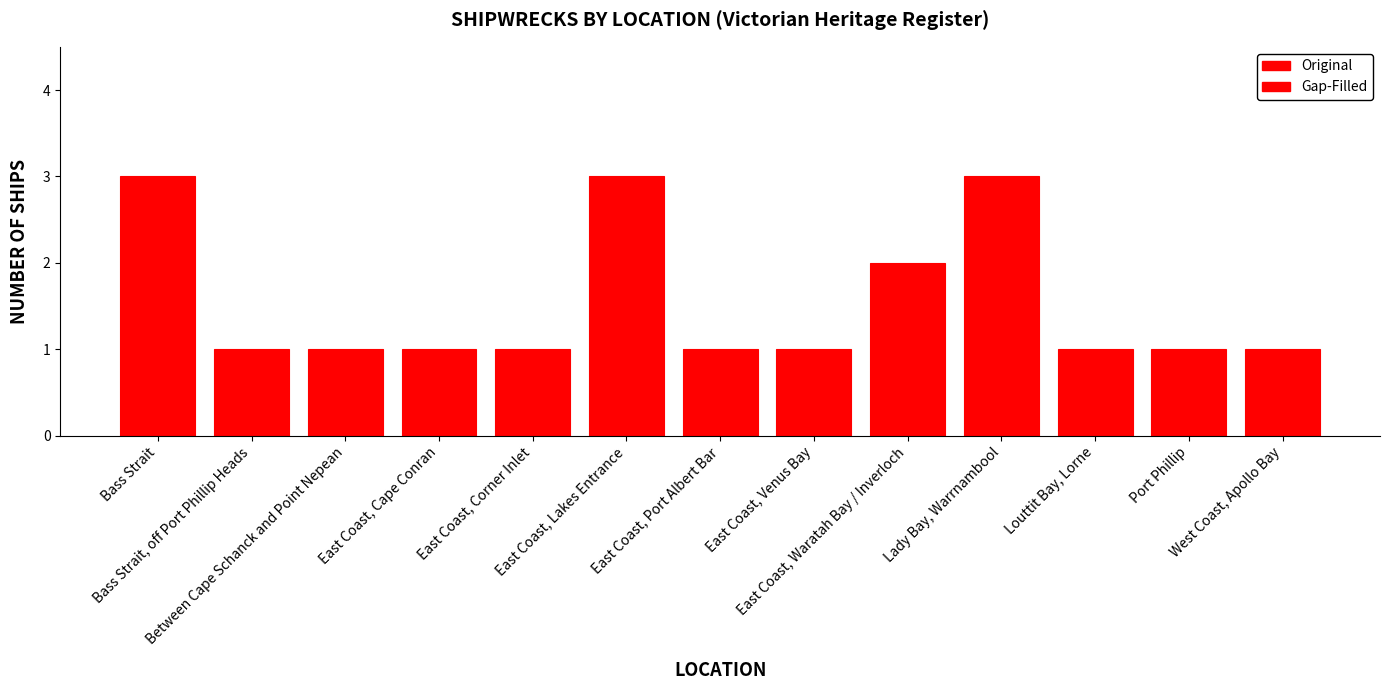

What is the maximum value shown in the chart?

3